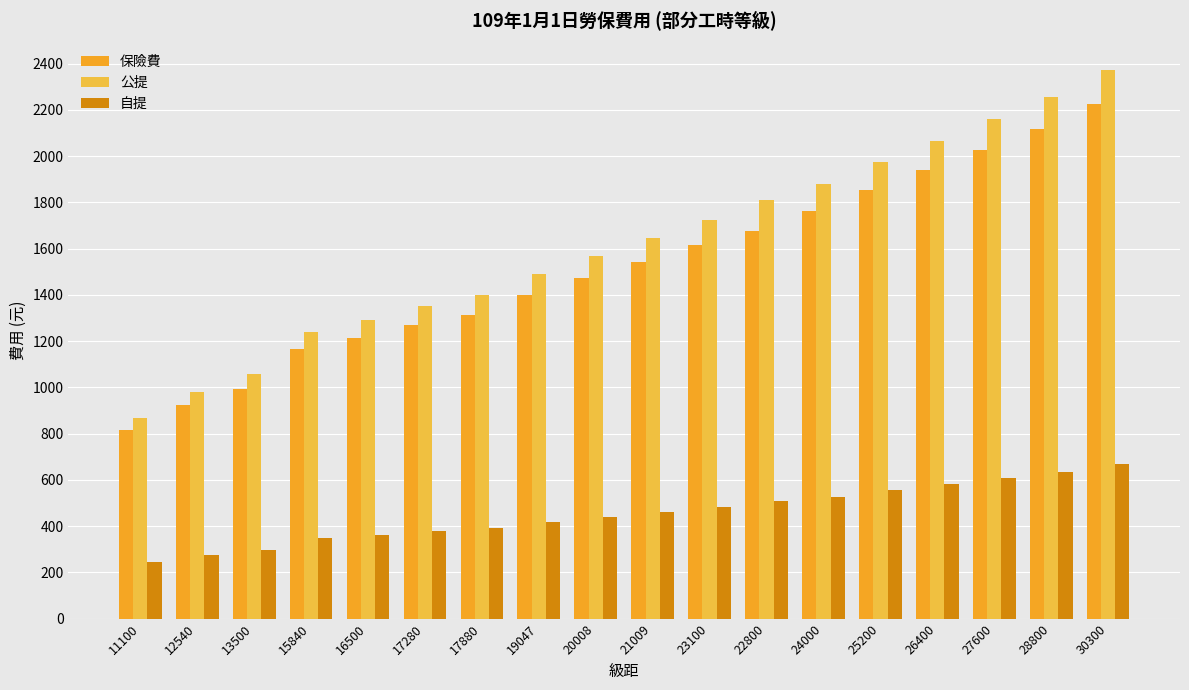

How many distinct data groups are displayed?

3